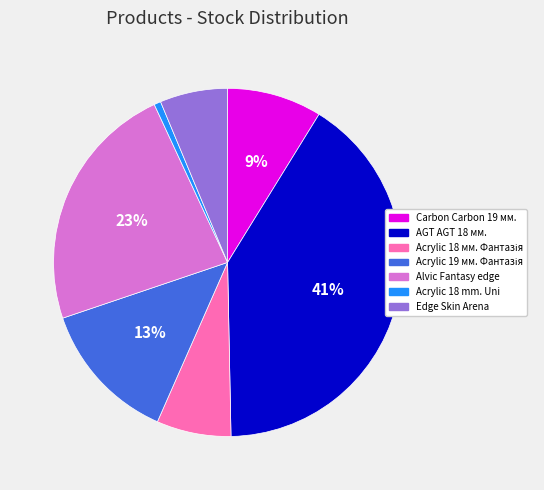

Does Alvic Fantasy edge represent more than half of the total?

No